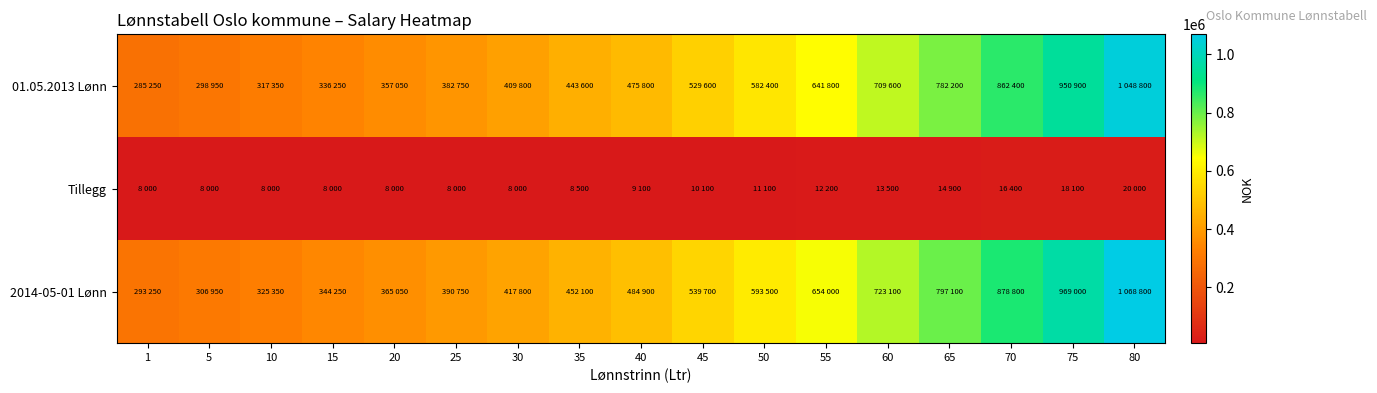

Reading left to right, extract all data points from this chart.

01.05.2013 Lønn: 1=285250	5=298950	10=317350	15=336250	20=357050	25=382750	30=409800	35=443600	40=475800	45=529600	50=582400	55=641800	60=709600	65=782200	70=862400	75=950900	80=1048800
Tillegg: 1=8000	5=8000	10=8000	15=8000	20=8000	25=8000	30=8000	35=8500	40=9100	45=10100	50=11100	55=12200	60=13500	65=14900	70=16400	75=18100	80=20000
2014-05-01 Lønn: 1=293250	5=306950	10=325350	15=344250	20=365050	25=390750	30=417800	35=452100	40=484900	45=539700	50=593500	55=654000	60=723100	65=797100	70=878800	75=969000	80=1068800